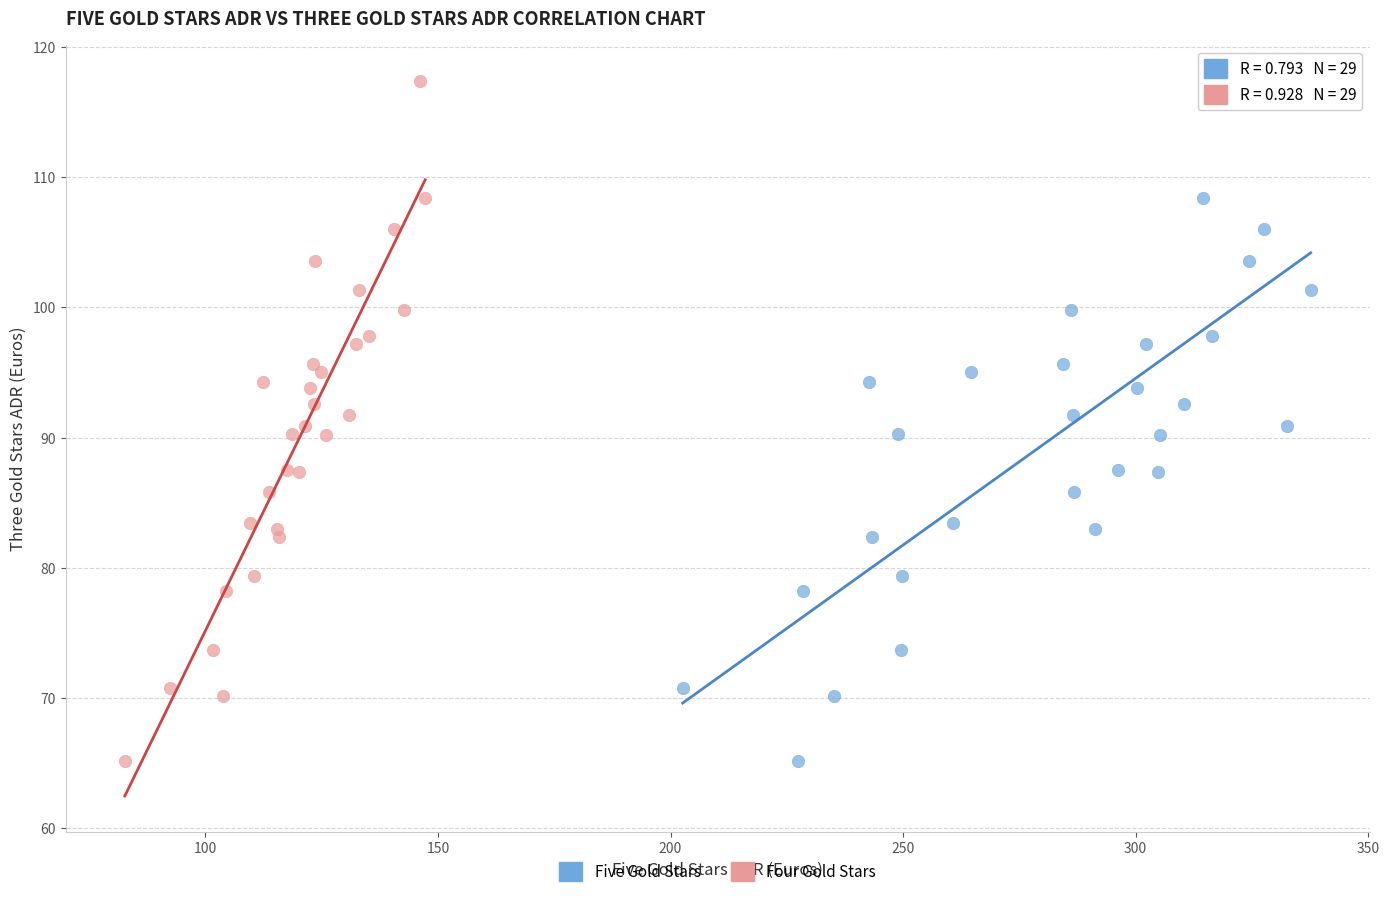

What are all the series names shown in the legend?

Five Gold Stars, Four Gold Stars